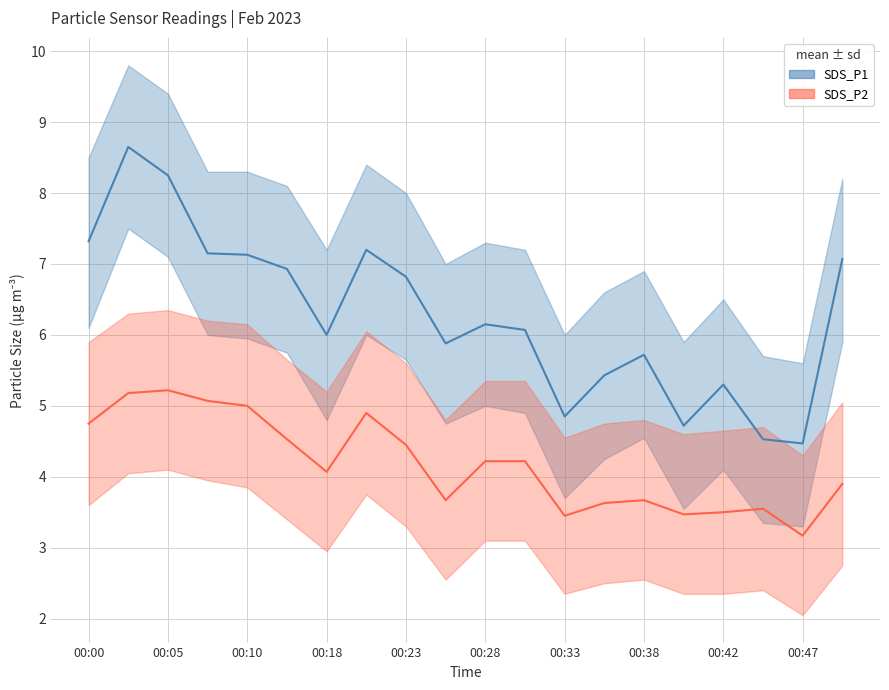

At which category is the sum across all series the highest?

00:03